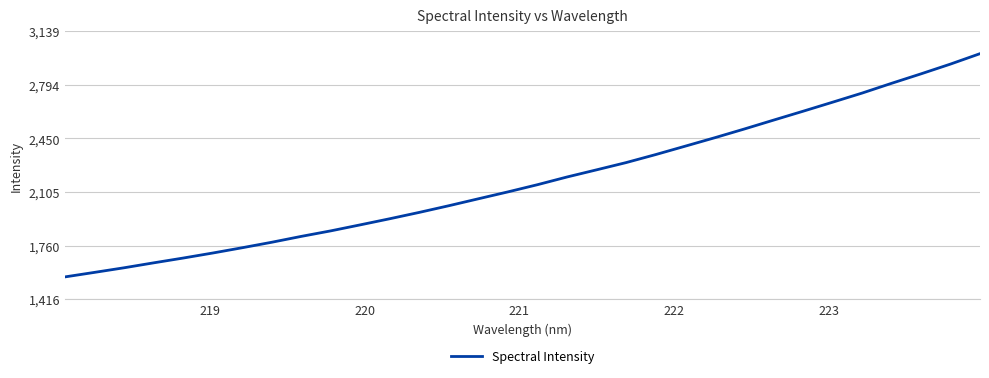

What is the difference between the maximum and minimum values?

1435.8